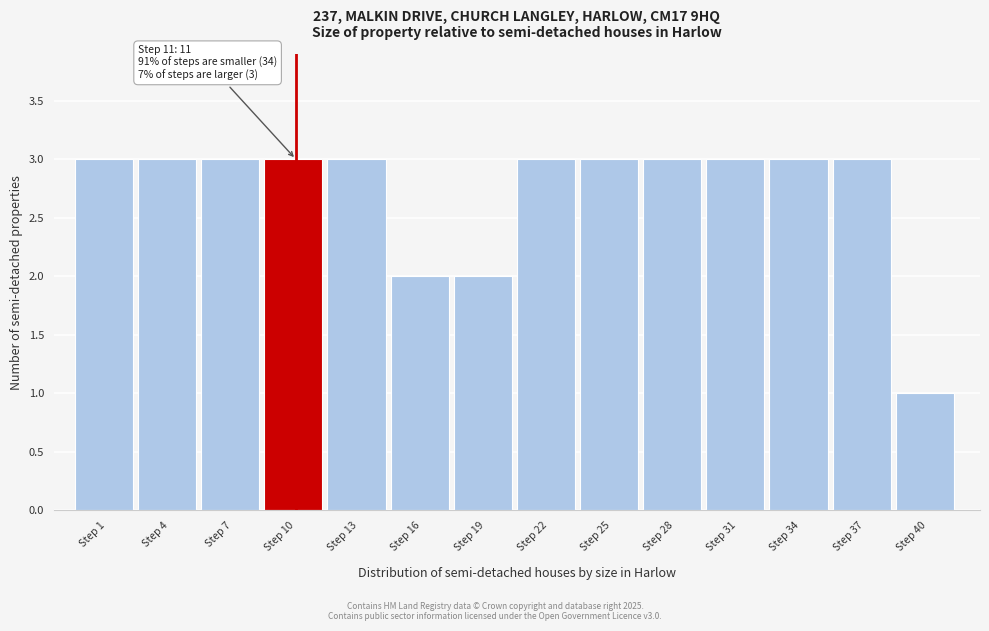

Reading right to left, what are all the values shown in this chart?

1	3	3	3	3	3	3	2	2	3	3	3	3	3